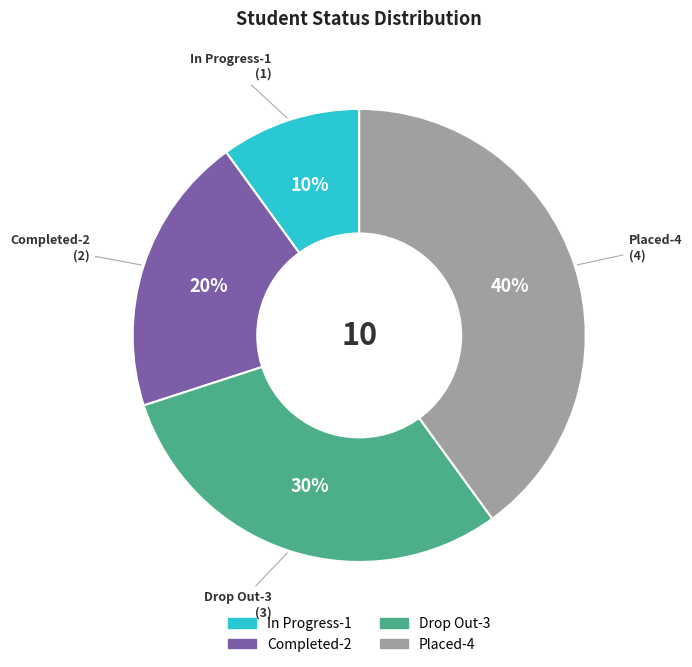

Between Completed-2 and Drop Out-3, which is larger?

Drop Out-3